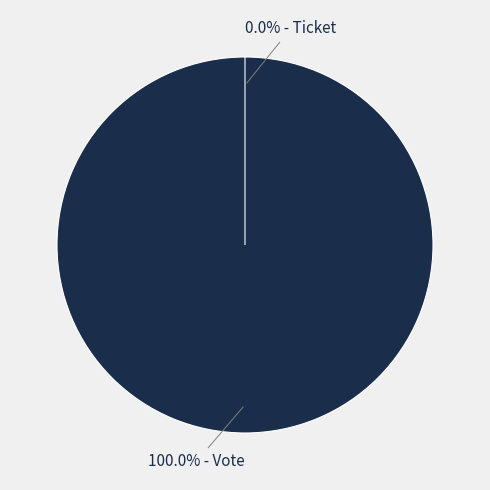

Rank the categories by value from highest to lowest.

Vote, Ticket